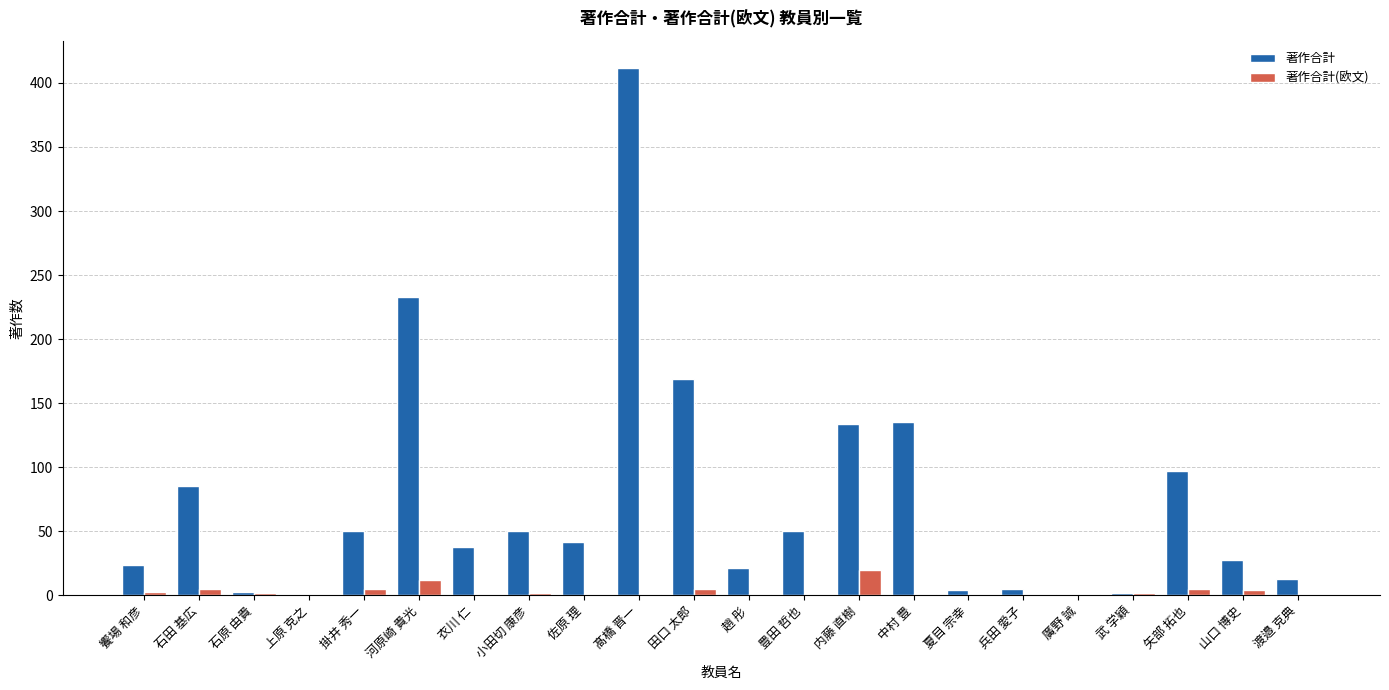

Is the value of 著作合計(欧文) at 石原 由貴 greater than the value of 著作合計 at 豊田 哲也?

No